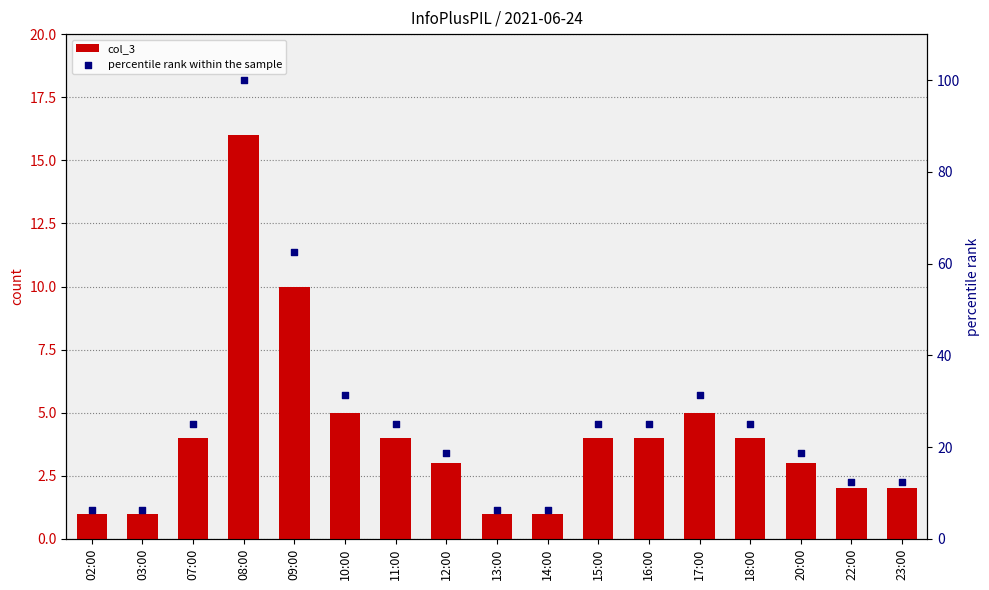

Which series has the largest total across all categories?

percentile rank within the sample